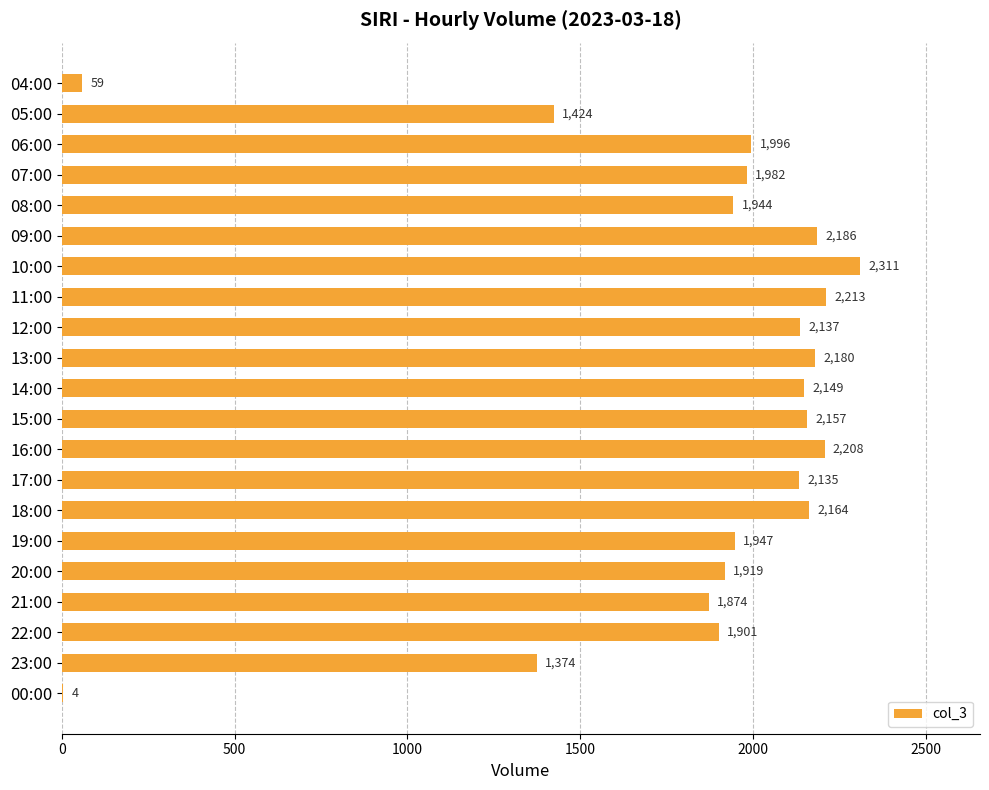

Is it true that the value at 11:00 is 2213?

True